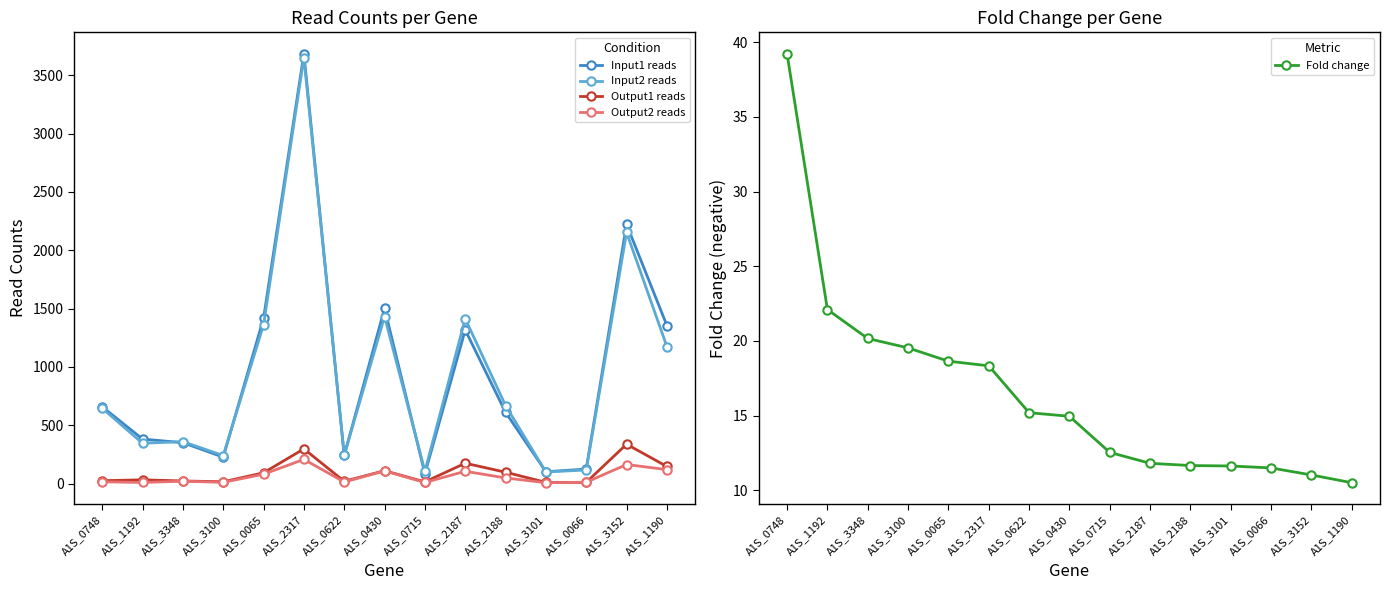

At which category is the sum across all series the highest?

A1S_2317